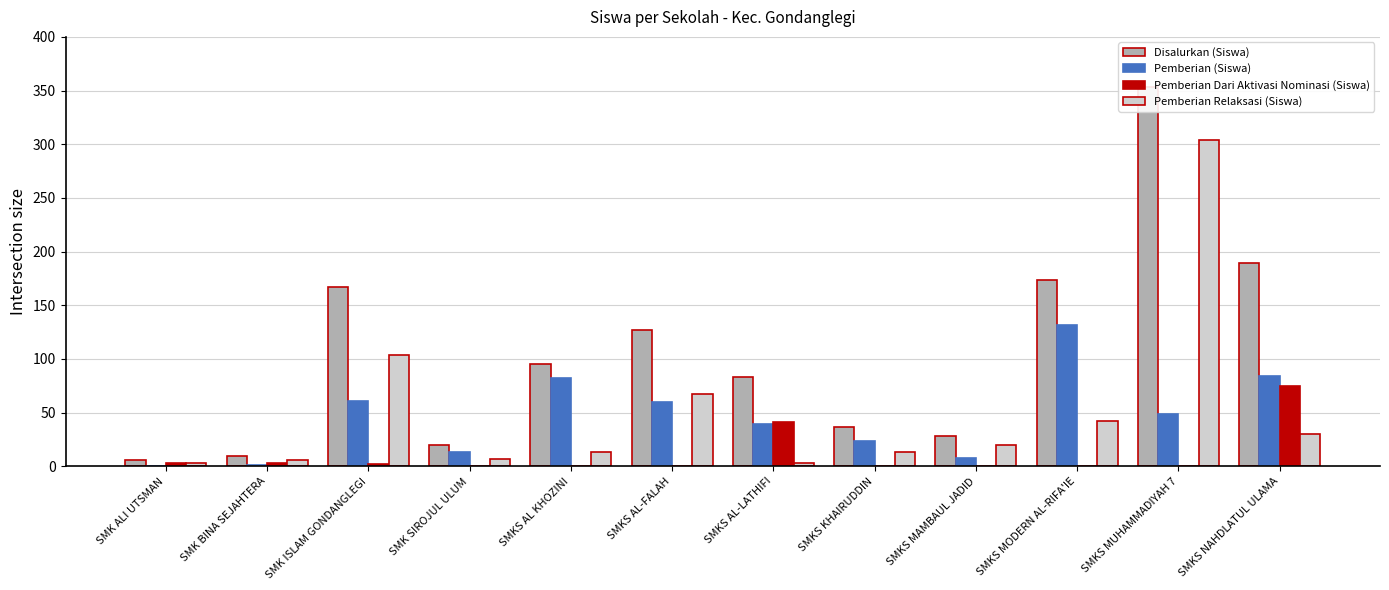

How many bars are there in total?

48